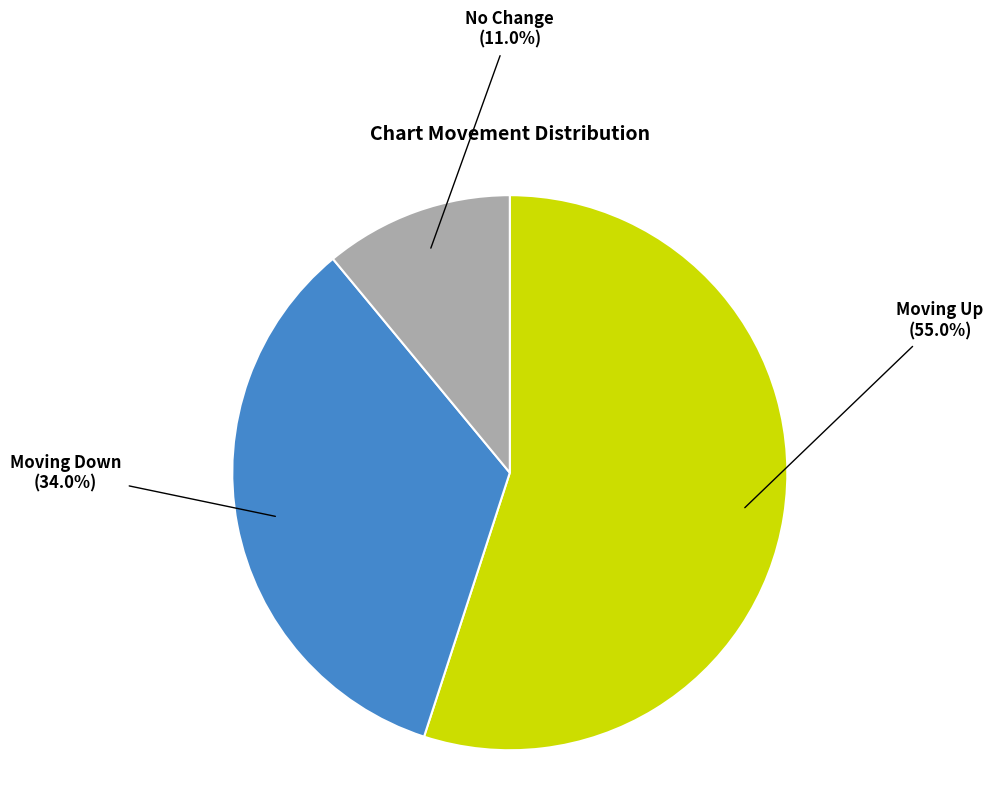

How many segments does this pie chart have?

3